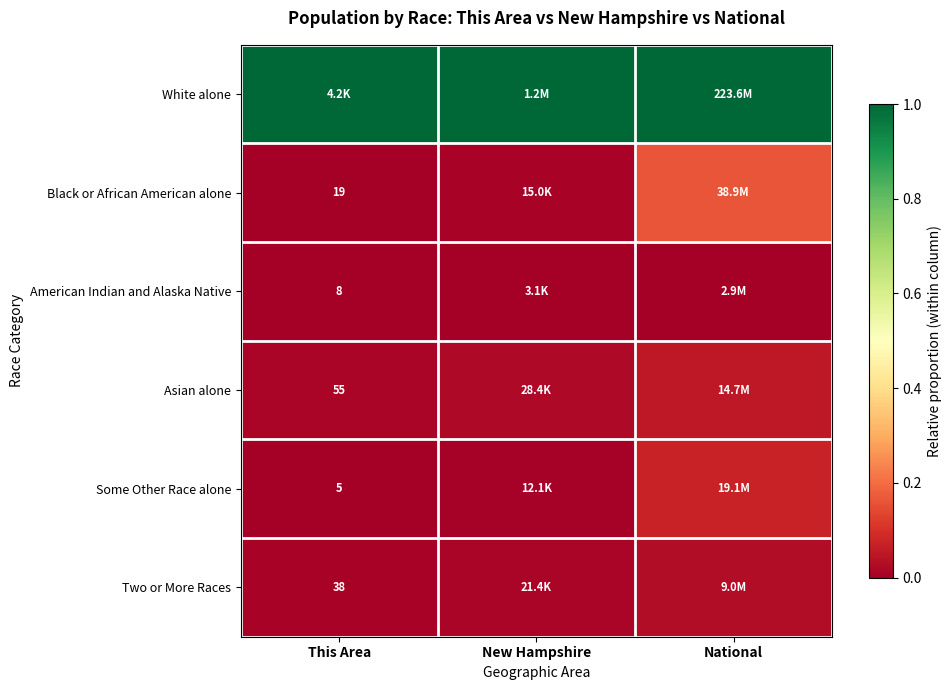

What is the total value across all series at This Area?

1.0